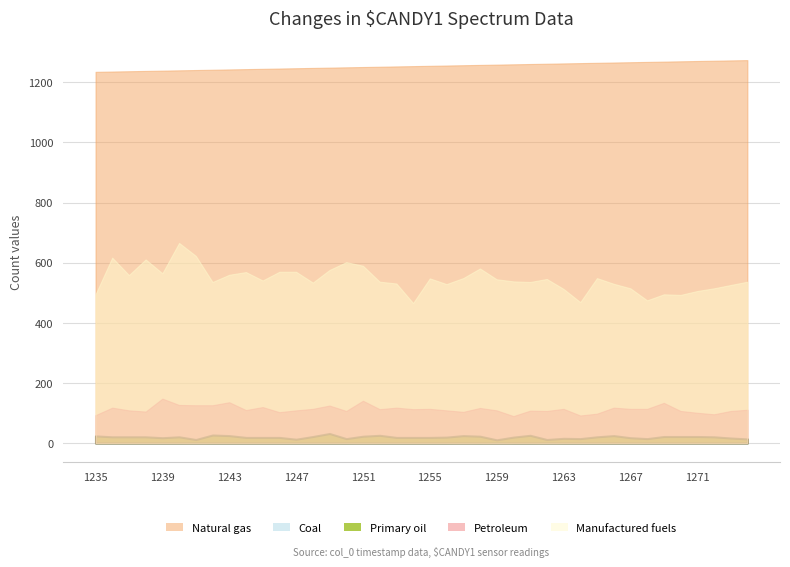

True or false: Primary oil and Coal cross at least once.

False